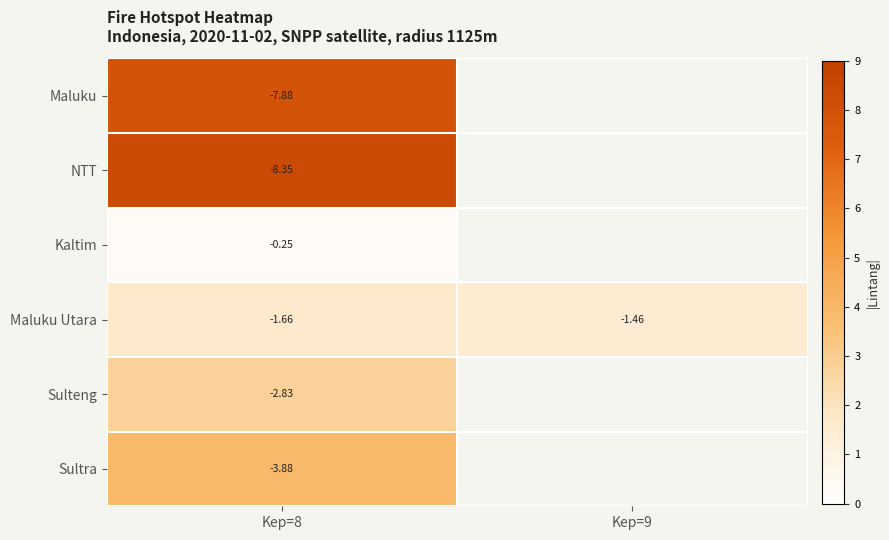

List the labels in order of row_2 value, largest first.

Kep=8, Kep=9